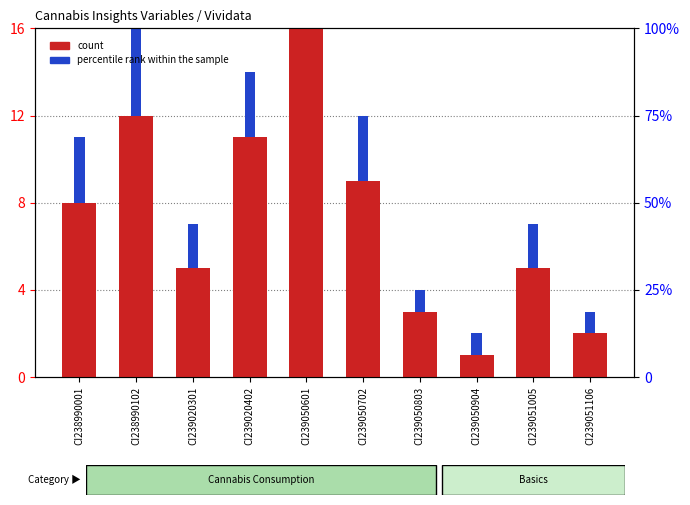

How many data points in count are above 8?

4